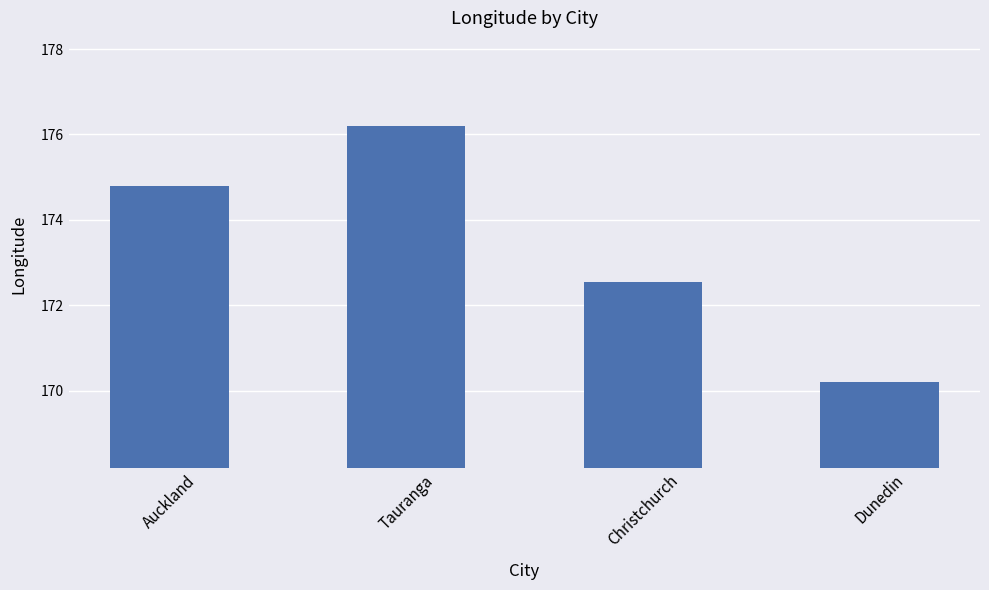

What is the sum of the values at Auckland and Dunedin?

345.0